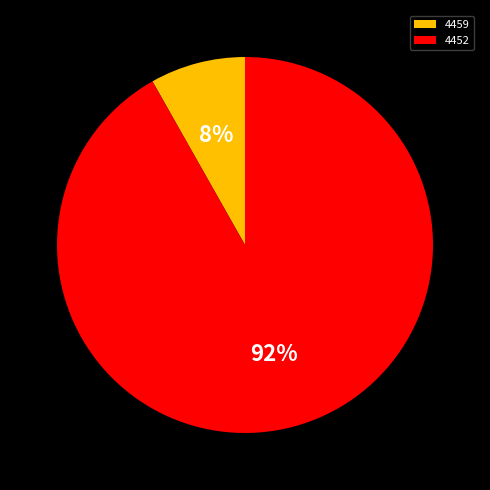

Does 4452 account for over 50% of the chart?

Yes